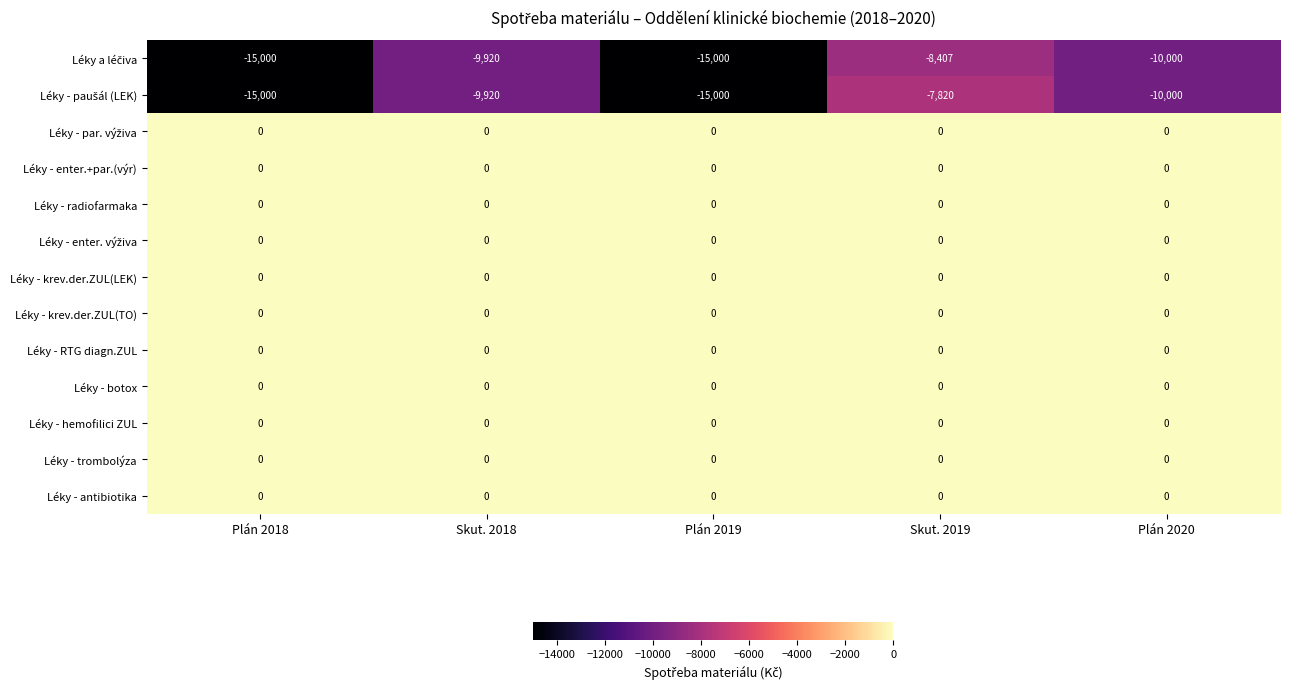

Is it true that Léky - botox equals 0 at Plán 2018?

True